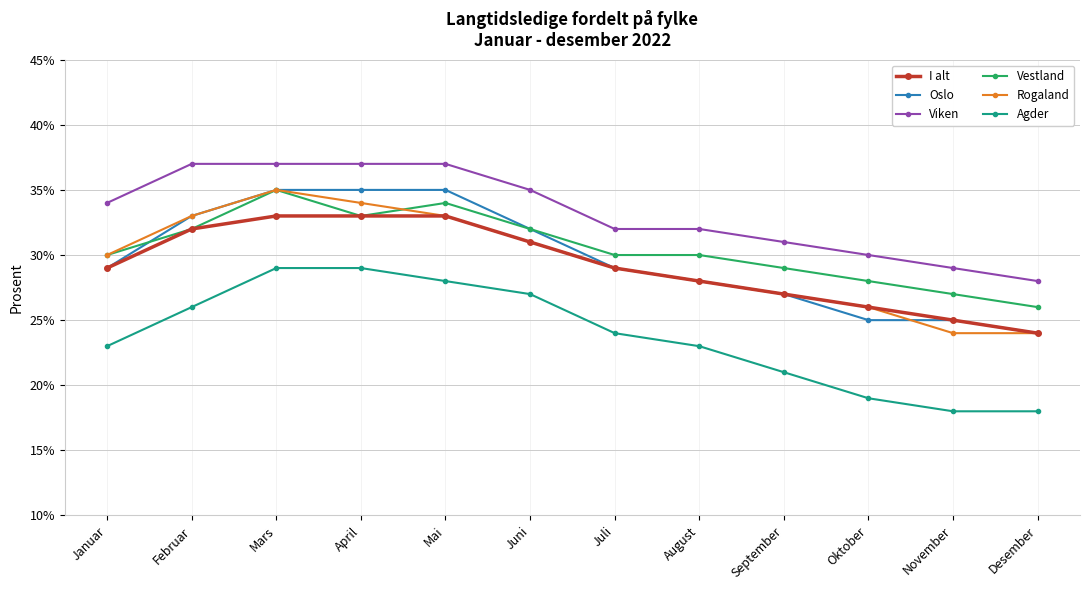

At how many categories does at least one series exceed 23?

12